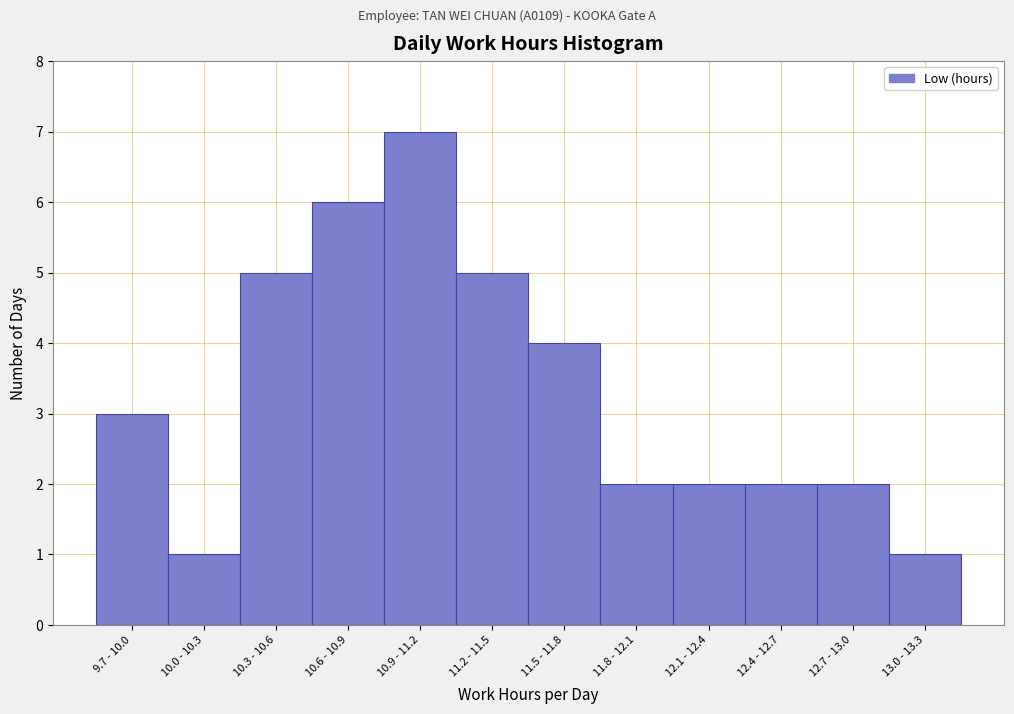

Reading left to right, transcribe all the data shown in this chart.

3	1	5	6	7	5	4	2	2	2	2	1